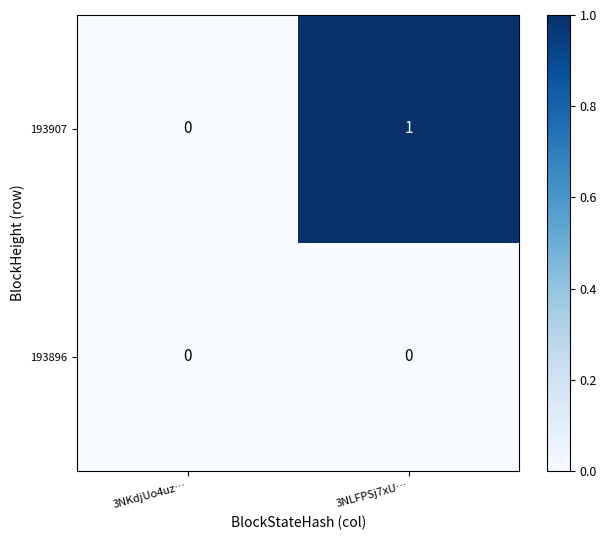

How many categories are shown in the chart?

2